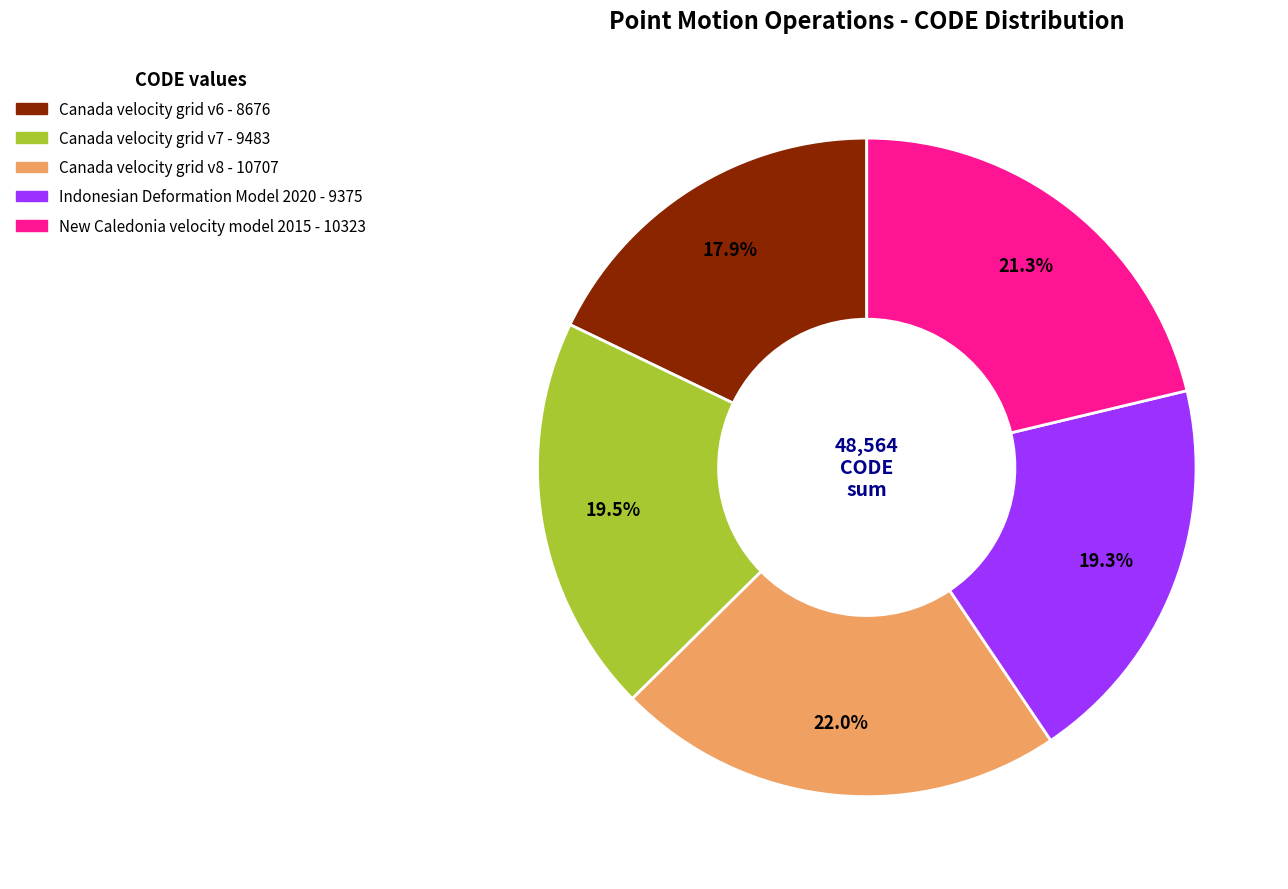

What is the smallest slice in the pie chart?

Canada velocity grid v6